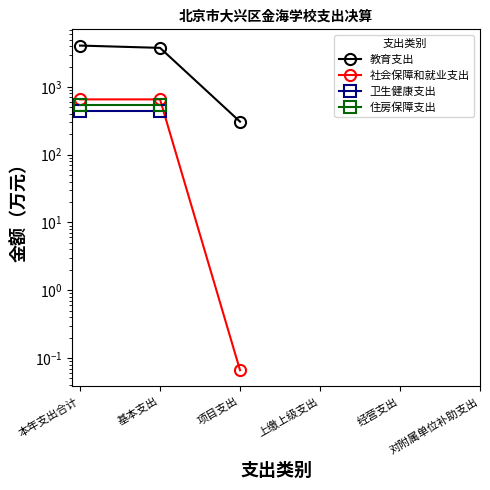

What is the spread (max minus min) of values at 基本支出?

3326.6